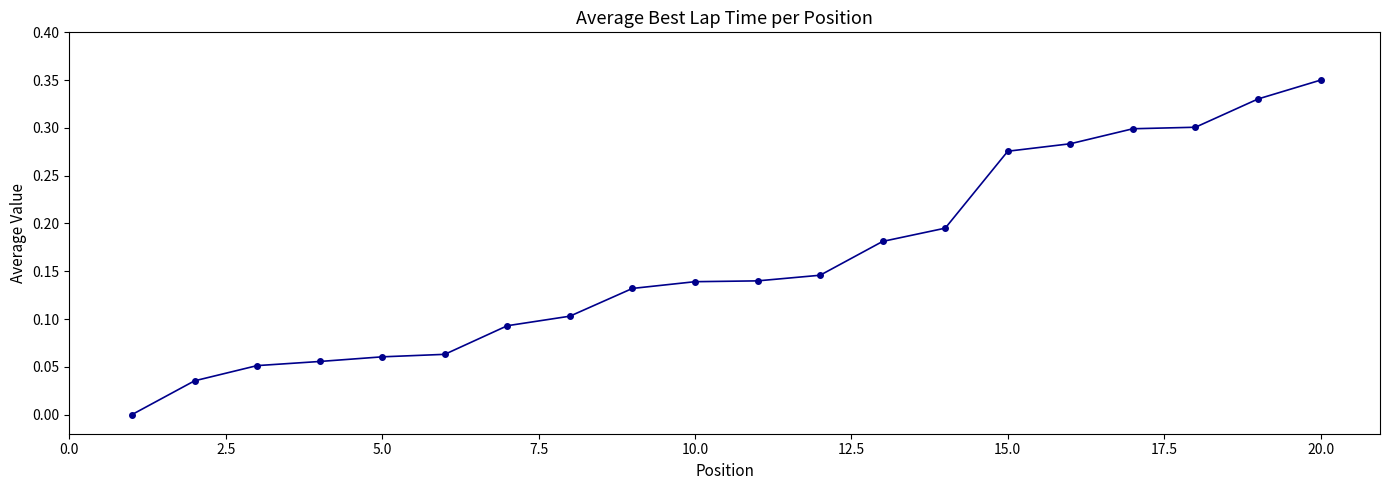

What is the sum of all values?

3.2